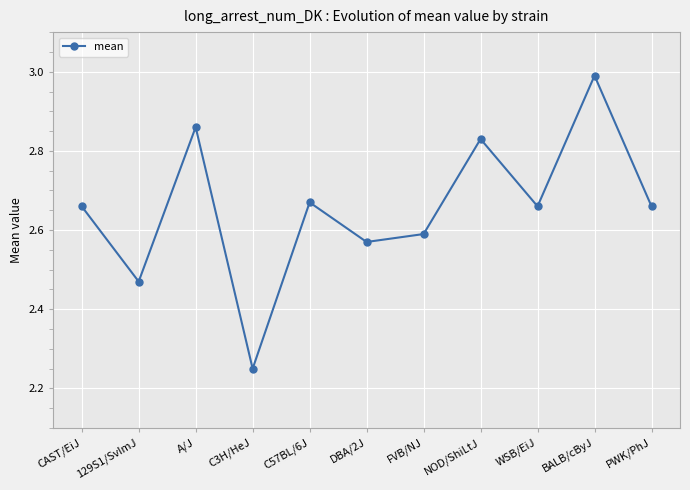

What is the difference between the maximum and minimum values?

0.7